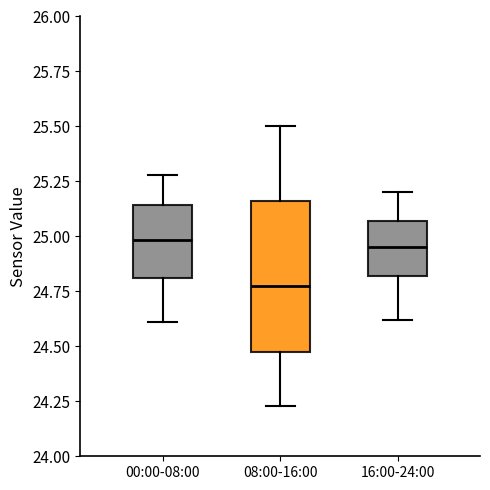

Reading left to right, read every box against the y-axis: the position of its median line, the range the box covers, and the ends of its whiskers. The values are not printed on the chart, so give them approximately, as read against the axis.

00:00-08:00: median 25.00, box 24.80 to 25.15, whiskers 24.60 to 25.30
08:00-16:00: median 24.80, box 24.45 to 25.15, whiskers 24.25 to 25.50
16:00-24:00: median 24.95, box 24.80 to 25.05, whiskers 24.60 to 25.20